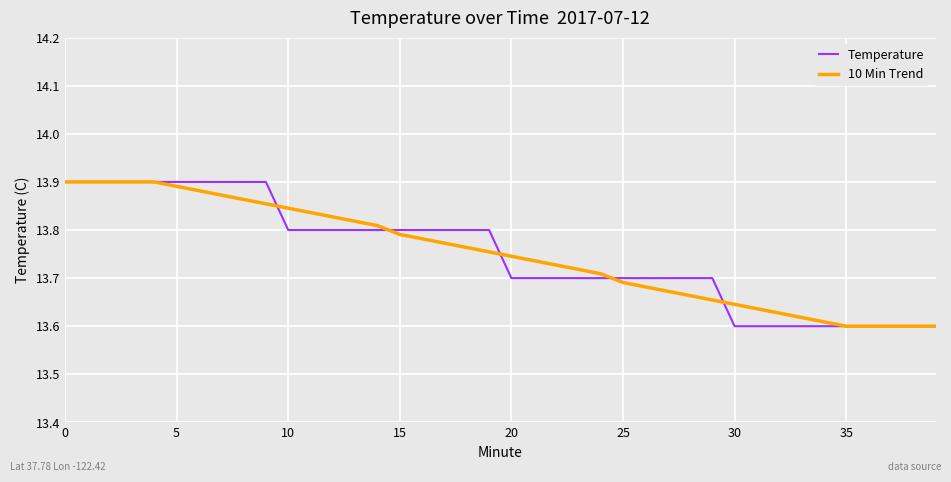

What is the lowest value of the 10 Min Trend series?

13.6